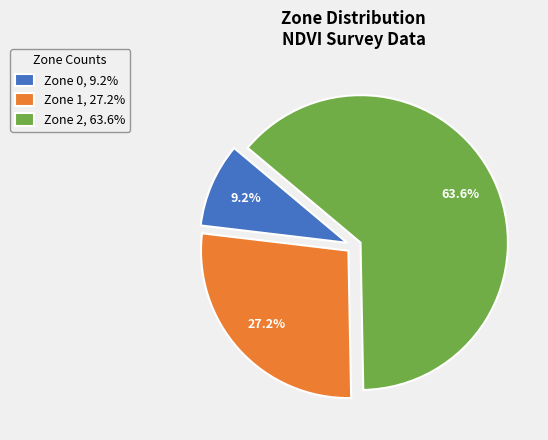

Count the number of slices in the pie.

3